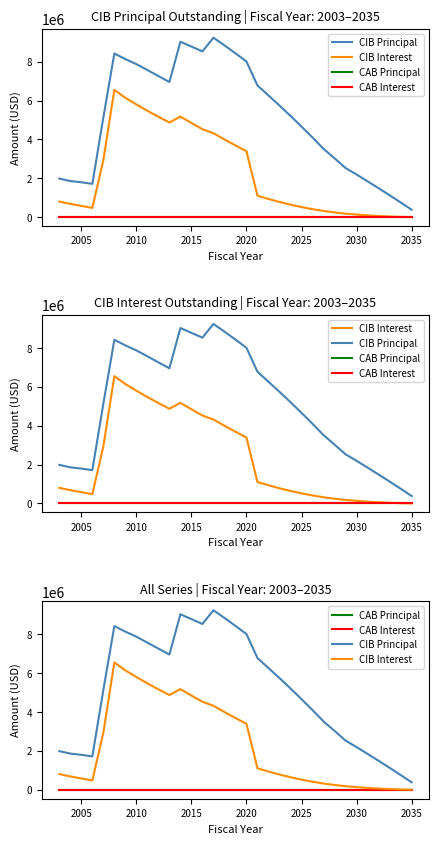

How many values in the CIB Principal series are below 5210000?

16